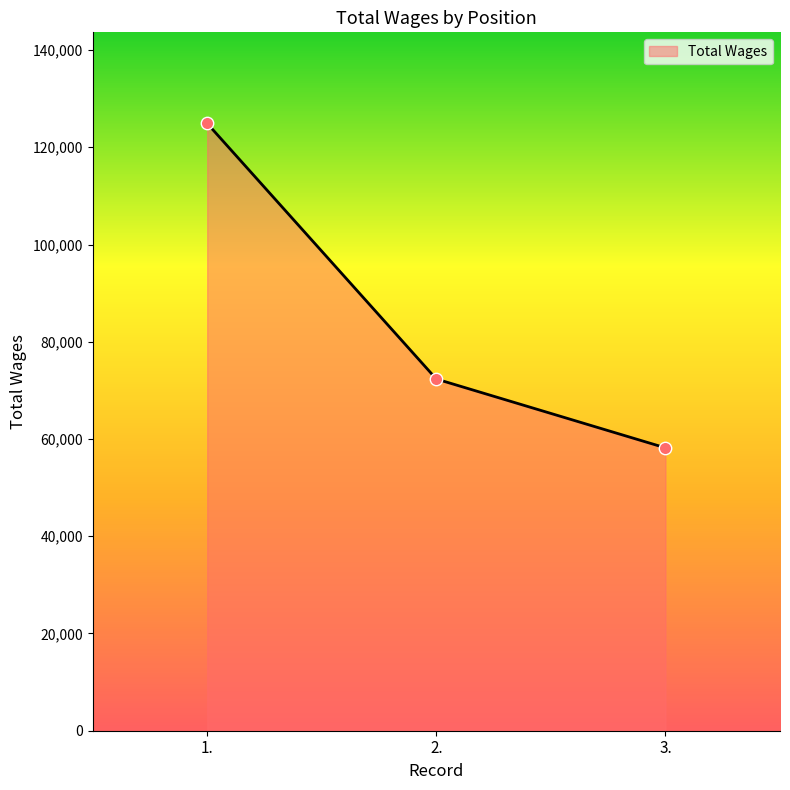

What is the ratio of the value at 2. to the value at 3.?

1.2